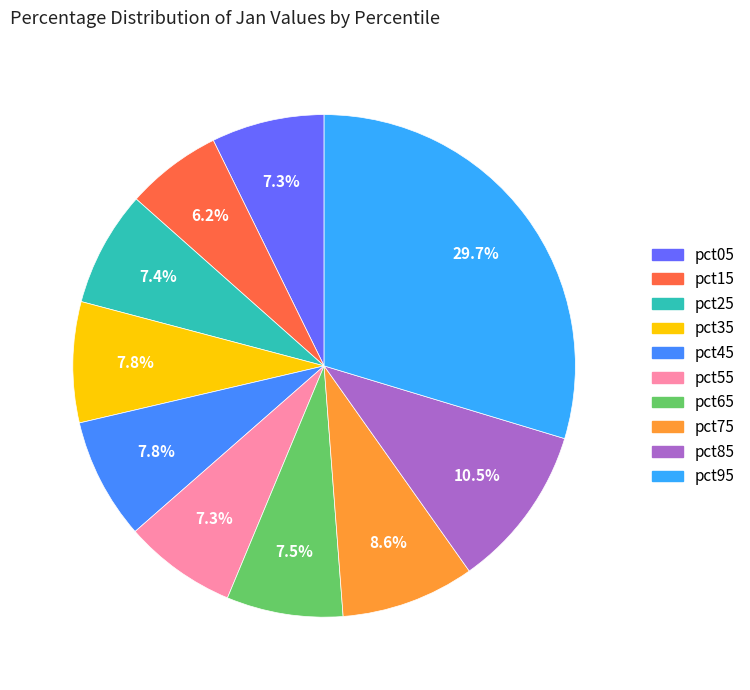

Which slice is the largest?

pct95